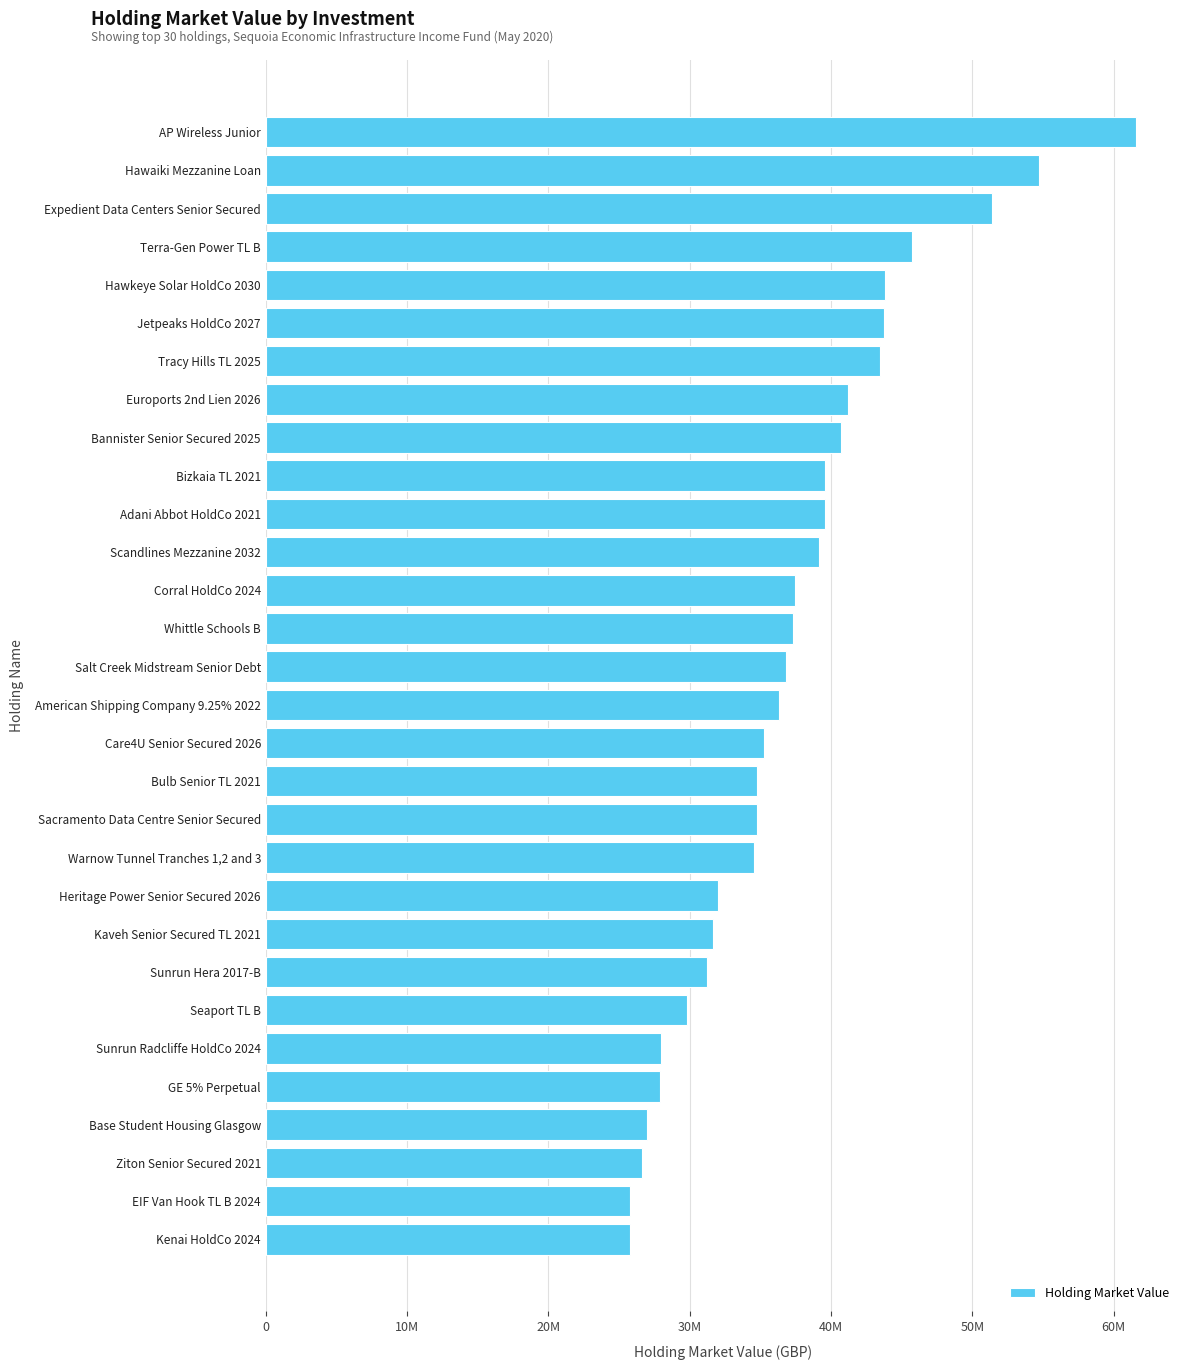

What is the difference between the maximum and second lowest values?

35851254.4